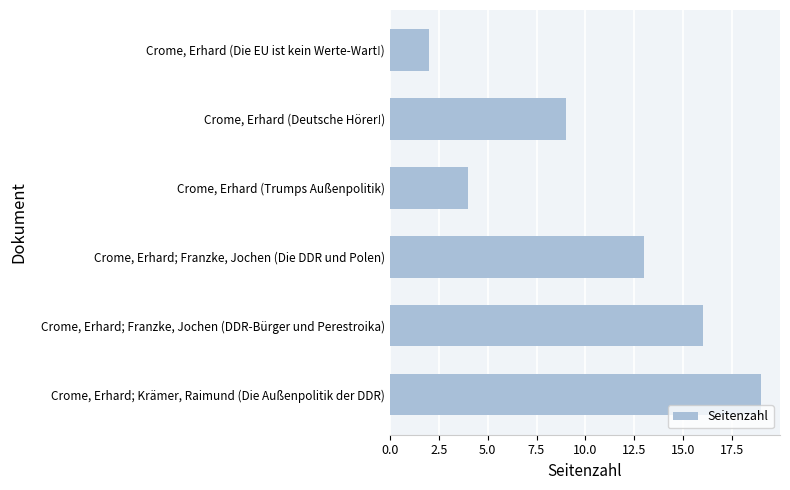

List the labels in order of value, largest first.

Crome, Erhard; Krämer, Raimund (Die Außenpolitik der DDR), Crome, Erhard; Franzke, Jochen (DDR-Bürger und Perestroika), Crome, Erhard; Franzke, Jochen (Die DDR und Polen), Crome, Erhard (Deutsche Hörer!), Crome, Erhard (Trumps Außenpolitik), Crome, Erhard (Die EU ist kein Werte-Wart!)